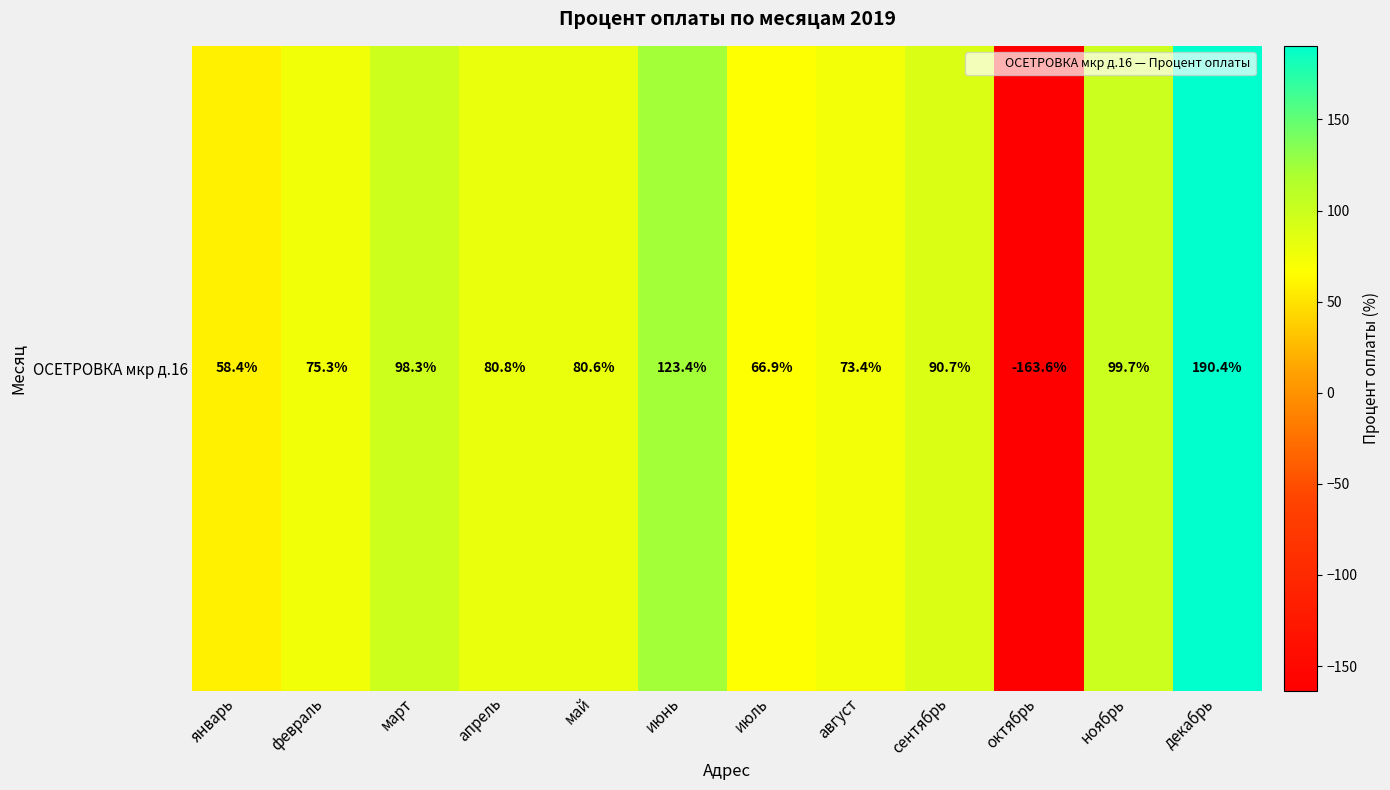

What is the average value?

72.9